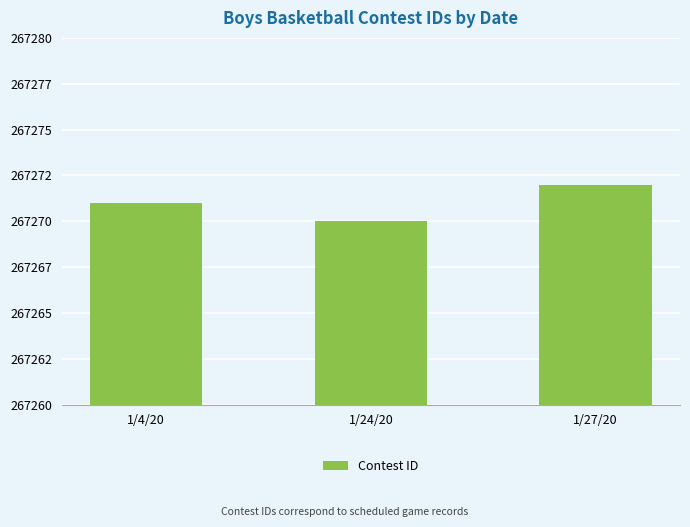

Are the bars grouped side by side (vs. stacked)?

No